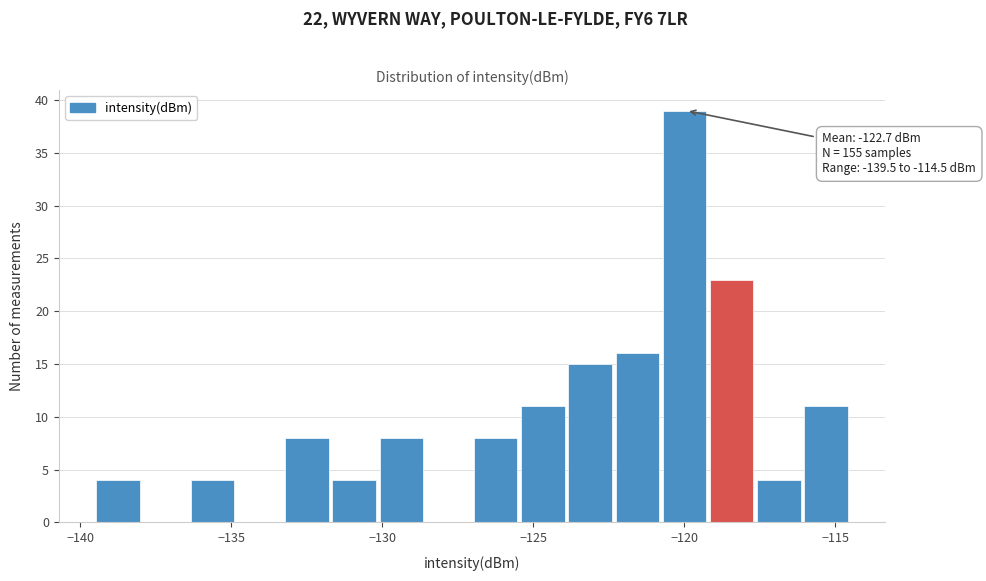

Read against the x-axis, roughly where is the centre of the tallest bar?

-120.0